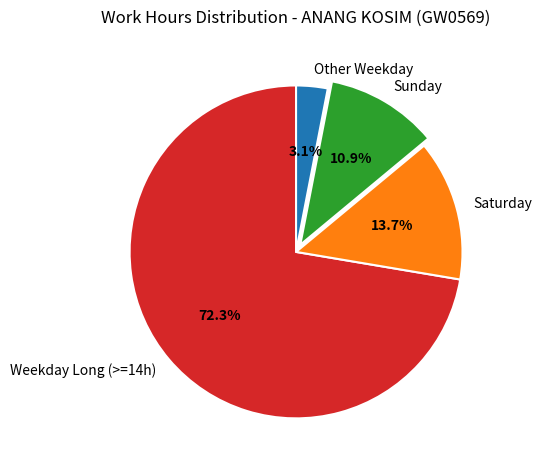

Which has a higher value, Saturday or Weekday Long (>=14h)?

Weekday Long (>=14h)